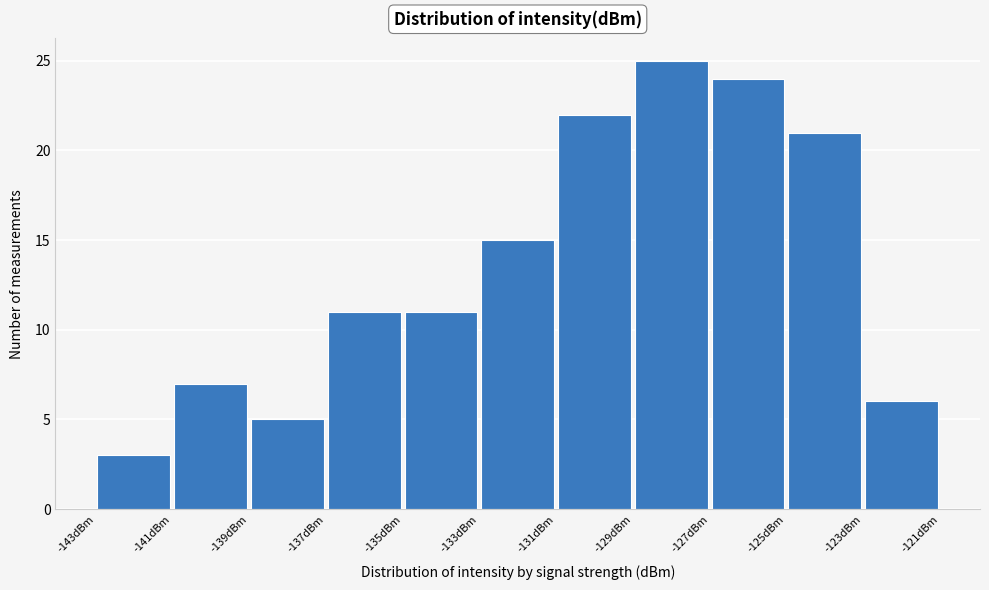

How tall is the bar that spans -125 to -123 on the x-axis? The values are not printed on the chart, so give them approximately, as read against the axis.

21